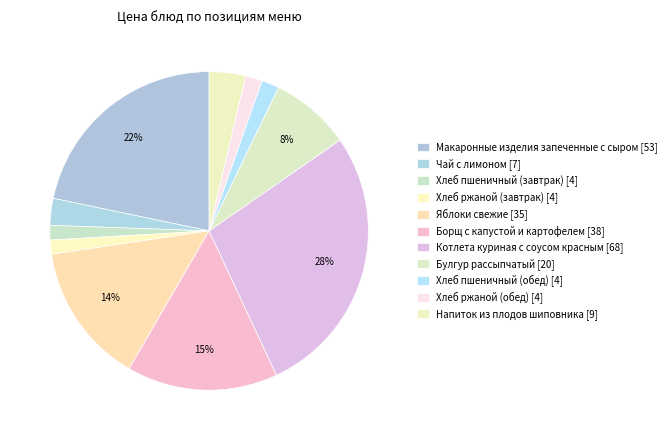

Which has a higher value, Хлеб пшеничный (завтрак) or Хлеб ржаной (завтрак)?

Хлеб пшеничный (завтрак)